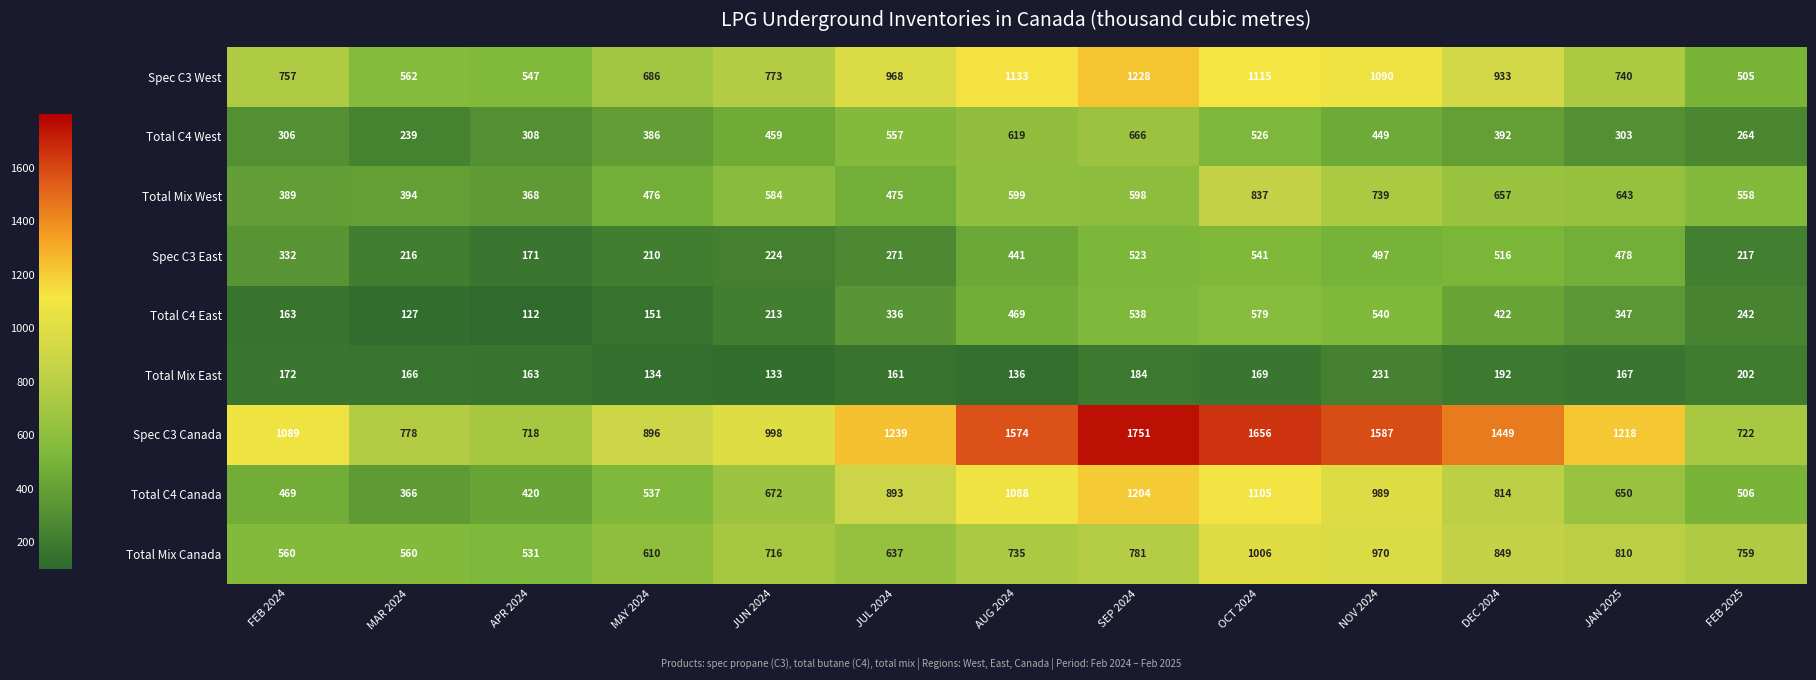

What is the difference between the highest and lowest values at JUN 2024?

865